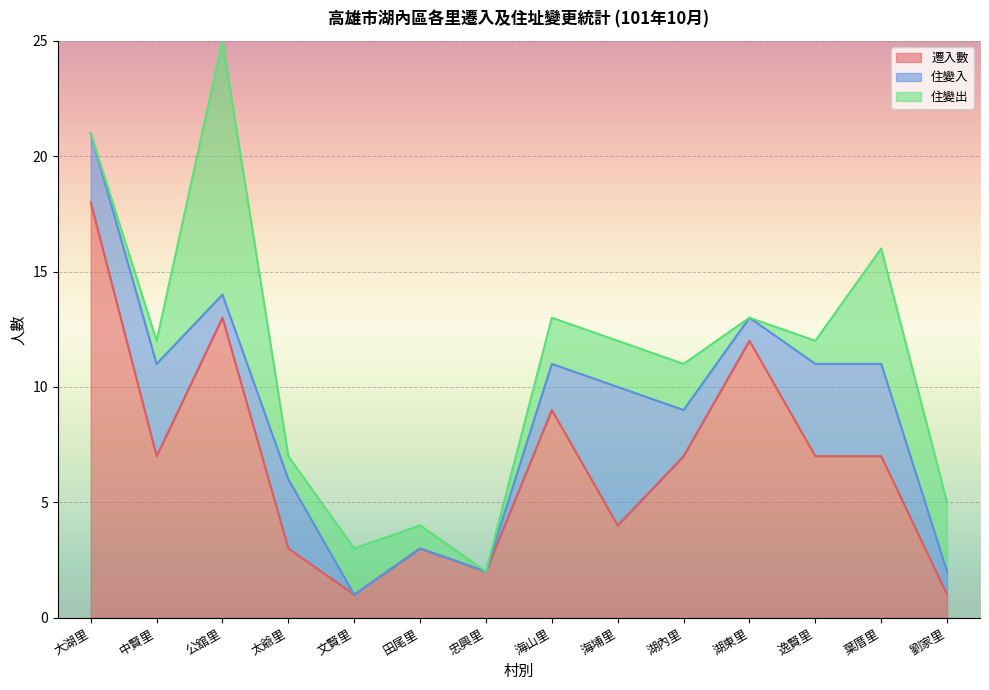

List the labels in order of 遷入數 value, largest first.

大湖里, 公舘里, 湖東里, 海山里, 中賢里, 湖內里, 逸賢里, 葉厝里, 海埔里, 太爺里, 田尾里, 忠興里, 文賢里, 劉家里